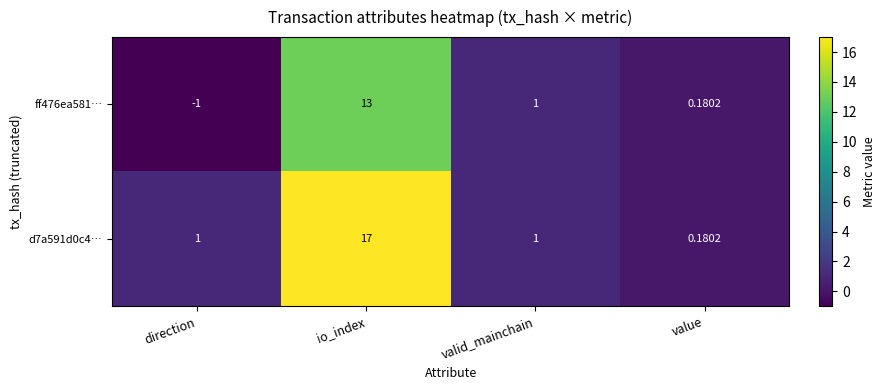

What is the difference between the highest and lowest values at io_index?

4.0